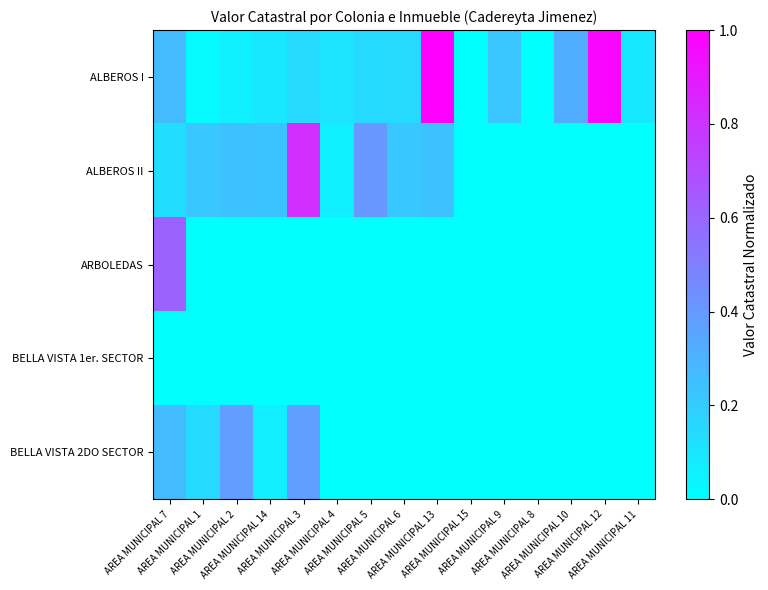

What is the maximum value shown in the chart?

1.0